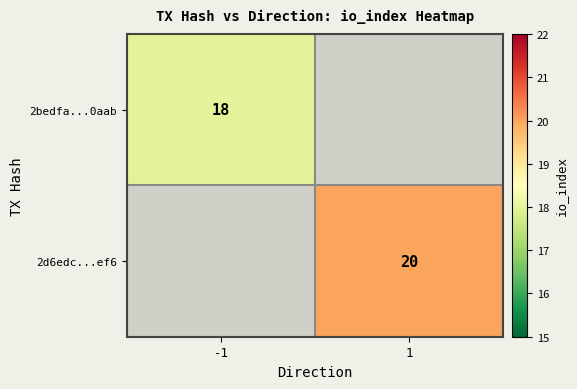

Is it true that 2bedfa...0aab equals 18 at -1?

True